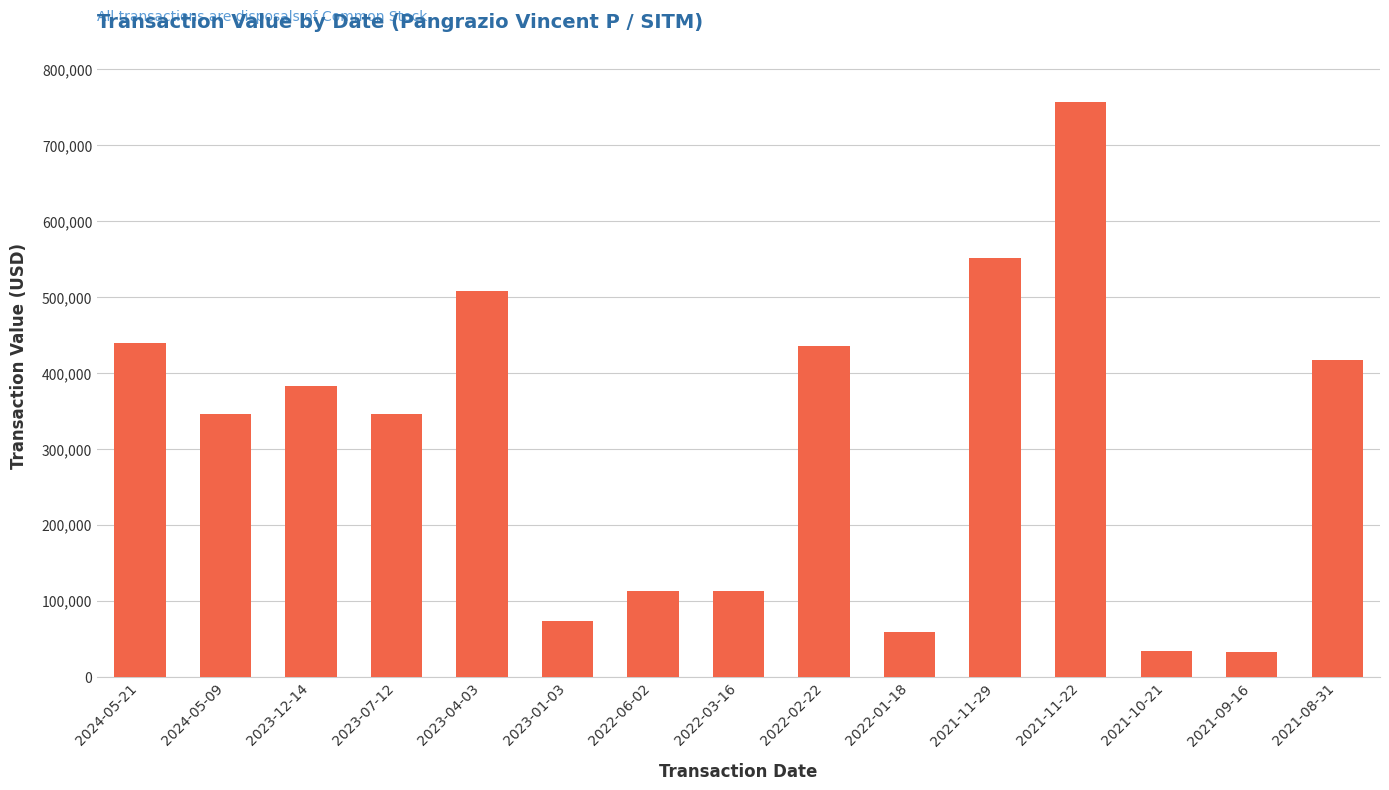

What is the sum of all values?

4604312